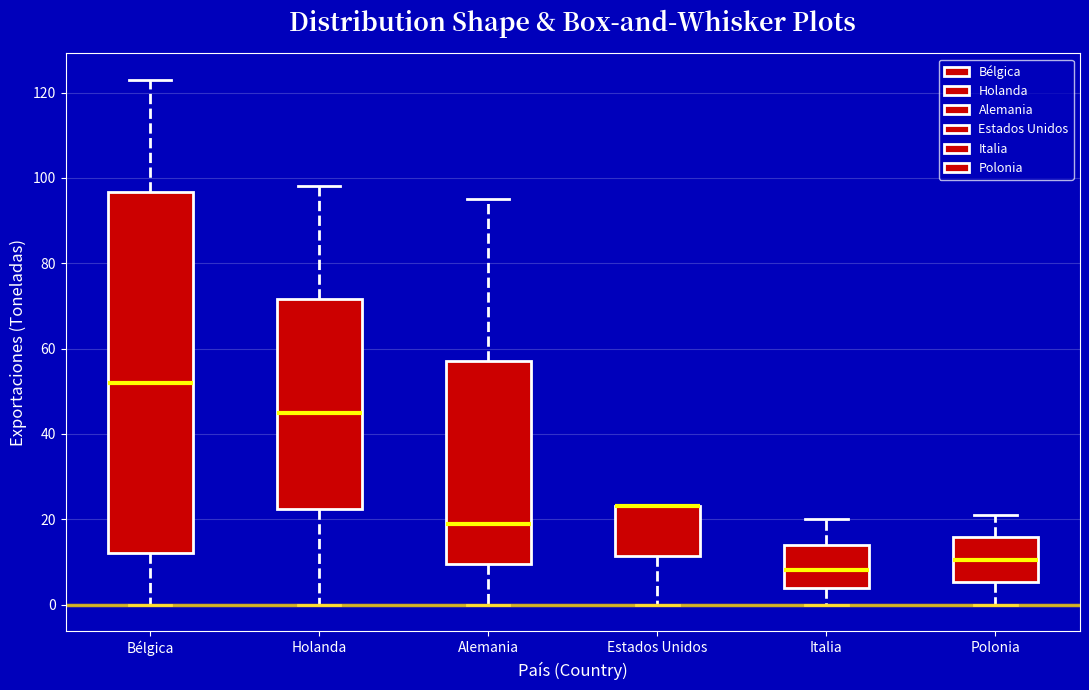

Where is the upper edge of the box for Bélgica on the y-axis? The values are not printed on the chart, so give them approximately, as read against the axis.

96